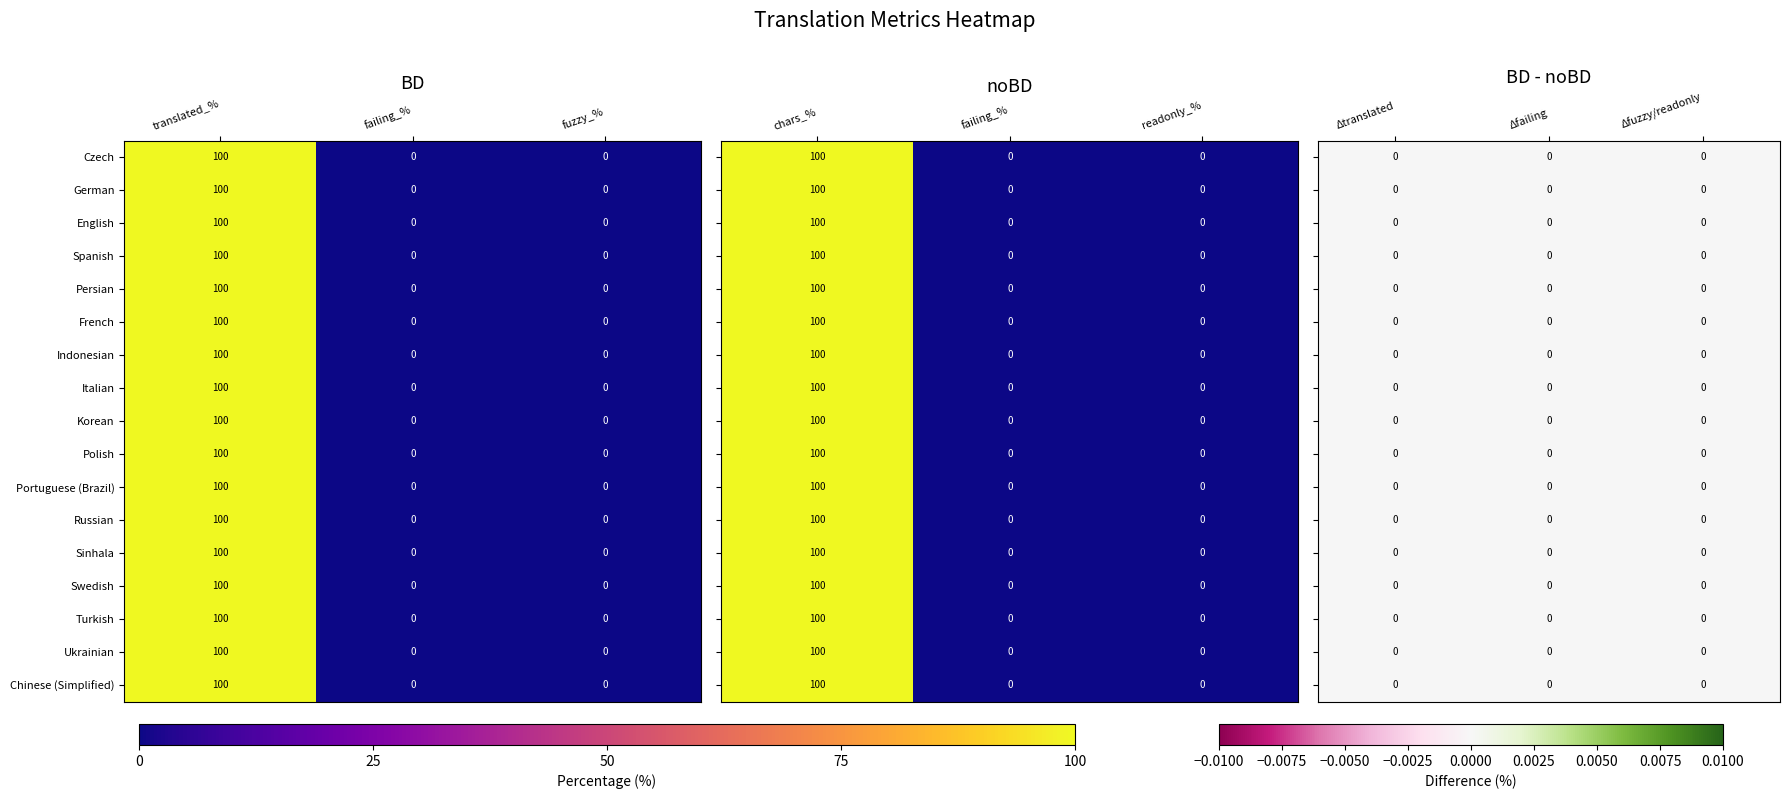

Rank the series at 1 from lowest to highest value.

Czech, German, English, Spanish, Persian, French, Indonesian, Italian, Korean, Polish, Portuguese (Brazil), Russian, Sinhala, Swedish, Turkish, Ukrainian, Chinese (Simplified)